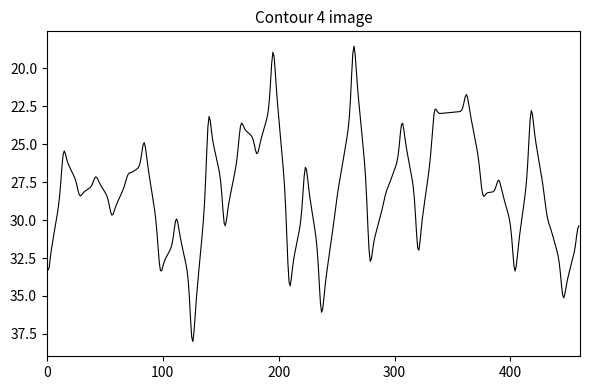

What is the maximum value shown in the chart?

38.0